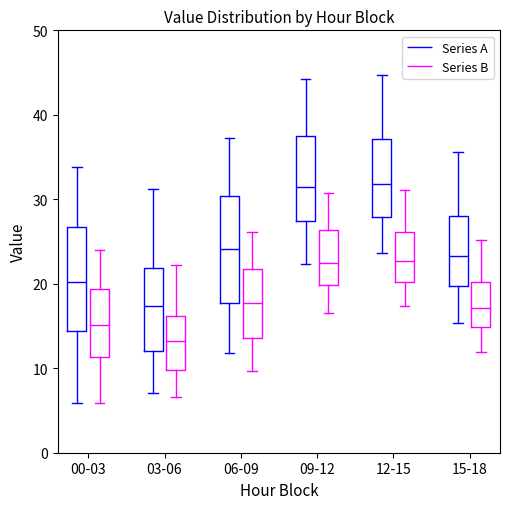

Reading left to right, read every box against the y-axis: the position of its median line, the range the box covers, and the ends of its whiskers. The values are not printed on the chart, so give them approximately, as read against the axis.

00-03 (Series A): median 20, box 14 to 27, whiskers 6 to 34
00-03 (Series B): median 15, box 11 to 19, whiskers 6 to 24
03-06 (Series A): median 17, box 12 to 22, whiskers 7 to 31
03-06 (Series B): median 13, box 10 to 16, whiskers 7 to 22
06-09 (Series A): median 24, box 18 to 30, whiskers 12 to 37
06-09 (Series B): median 18, box 14 to 22, whiskers 10 to 26
09-12 (Series A): median 32, box 27 to 37, whiskers 22 to 44
09-12 (Series B): median 22, box 20 to 26, whiskers 16 to 31
12-15 (Series A): median 32, box 28 to 37, whiskers 24 to 45
12-15 (Series B): median 23, box 20 to 26, whiskers 17 to 31
15-18 (Series A): median 23, box 20 to 28, whiskers 15 to 36
15-18 (Series B): median 17, box 15 to 20, whiskers 12 to 25